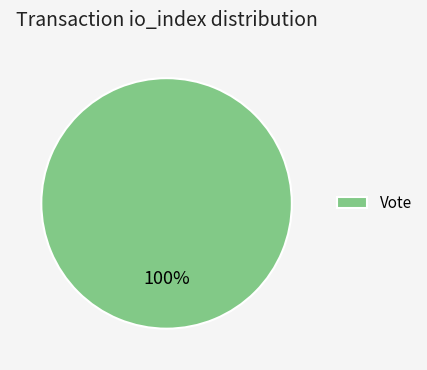

How many slices are in this pie chart?

1